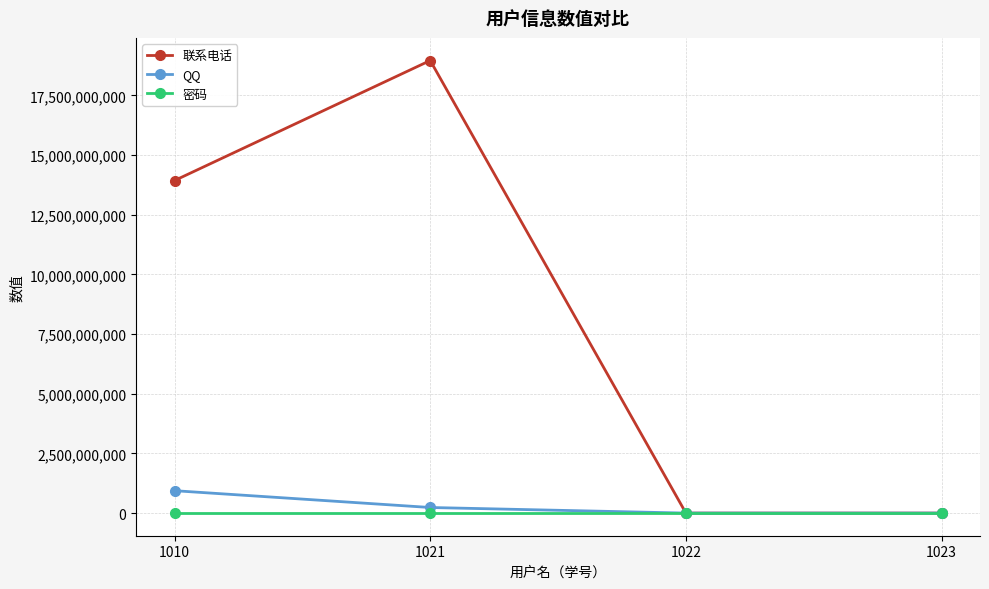

Between 1010 and 1022, which series saw the biggest shift?

联系电话